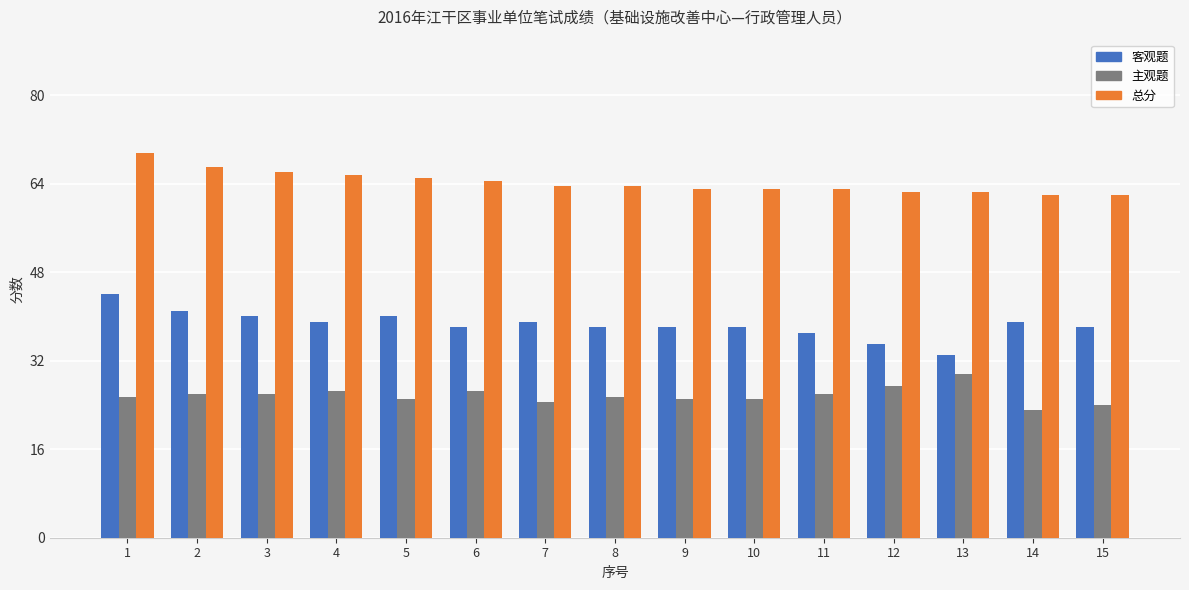

Between 5 and 11, which series saw the biggest shift?

客观题